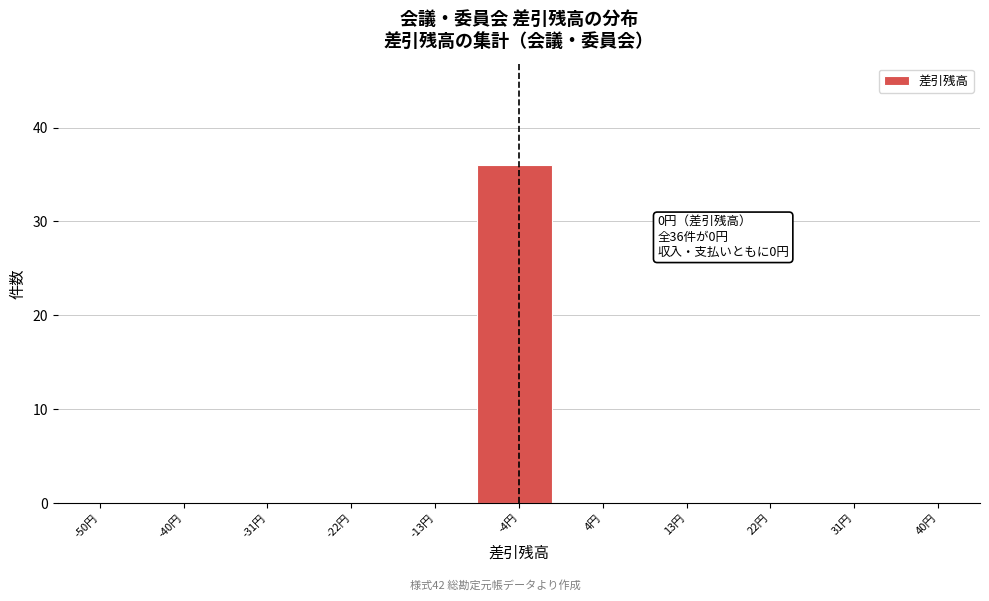

Reading left to right, extract all data points from this chart.

-50円=0	-40円=0	-31円=0	-22円=0	-13円=0	-4円=36	4円=0	13円=0	22円=0	31円=0	40円=0